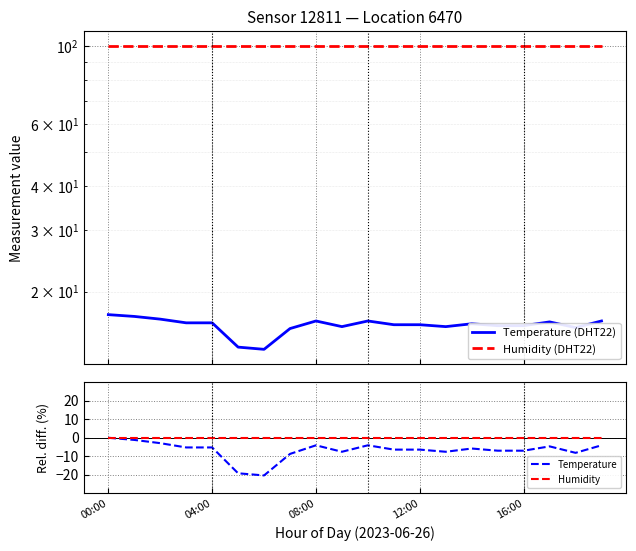

Is it true that Temperature equals -8.2 at 04:00?

False